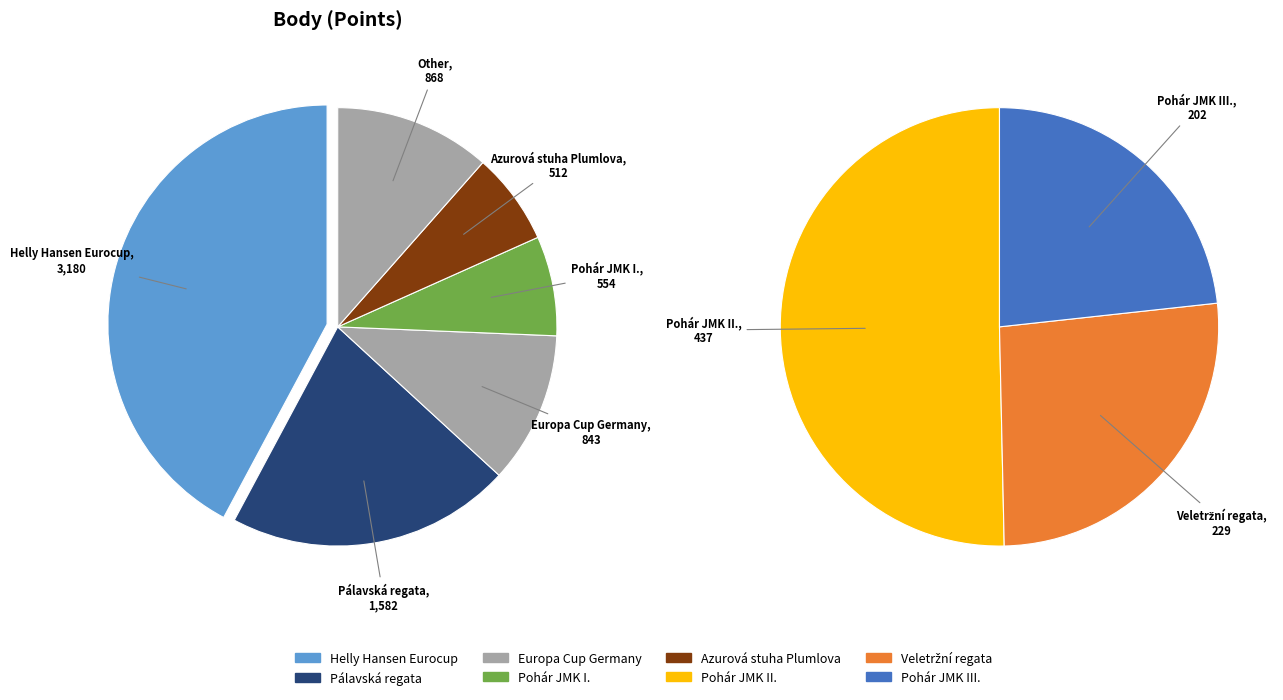

What is the change in value from Europa Cup Germany to Pohár JMK I.?

-289